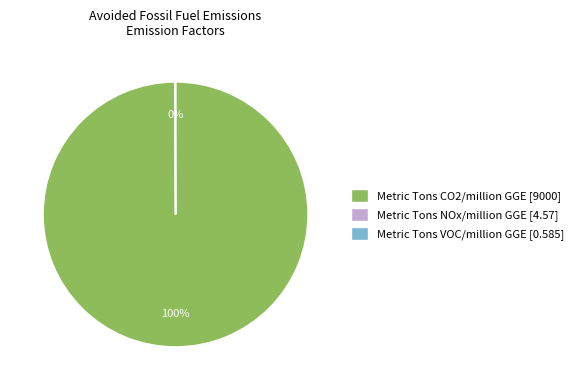

To the nearest percent, what percentage of the pie is Metric Tons CO2/million GGE?

100%